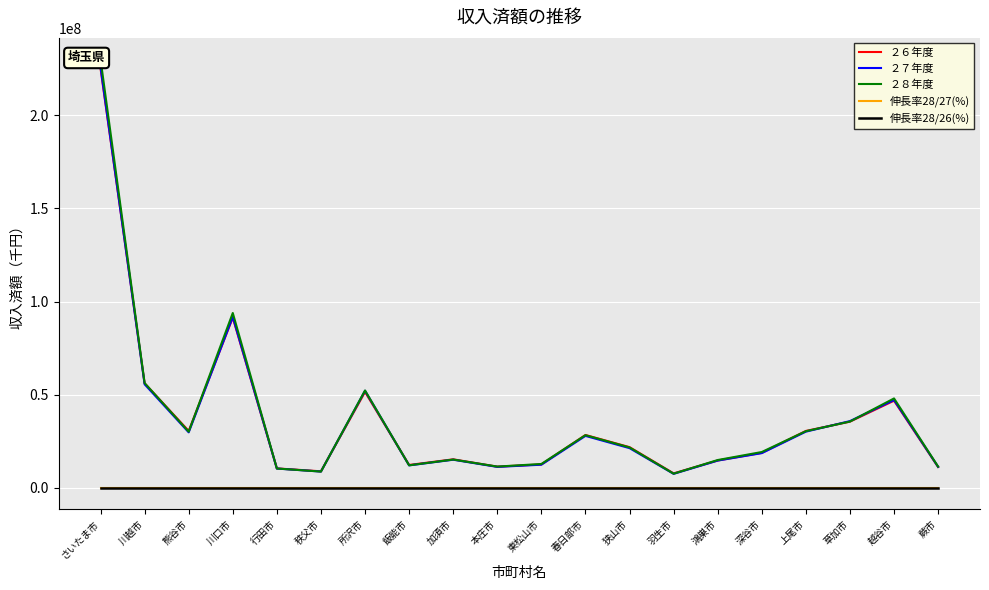

How many interior local valleys does the ２６年度 series have?

5